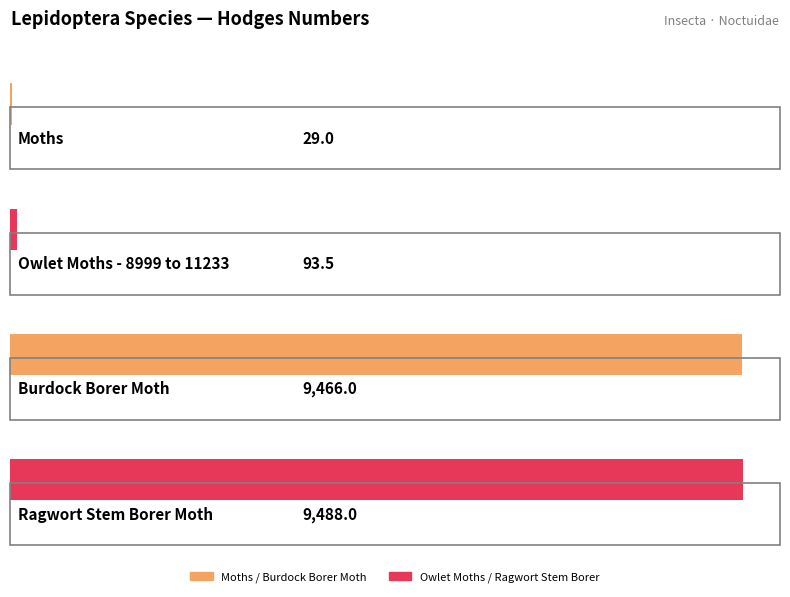

What is the label of the 4th bar from the left?

Ragwort Stem Borer Moth